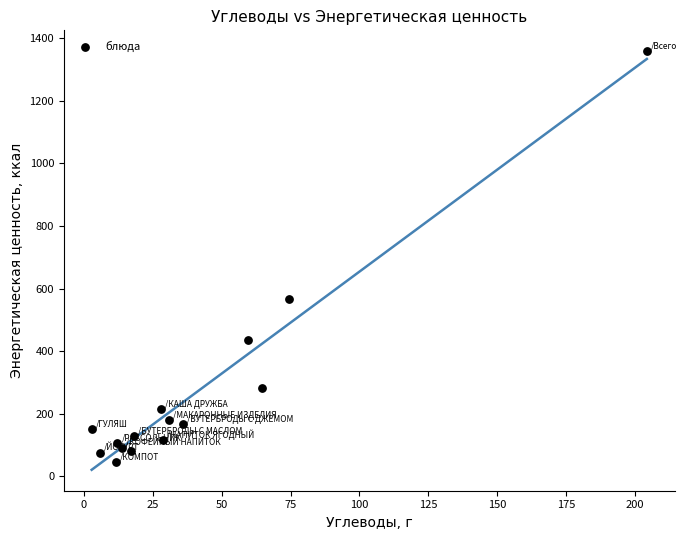

What Y value in the scatter plot is closest to 701?

565.6